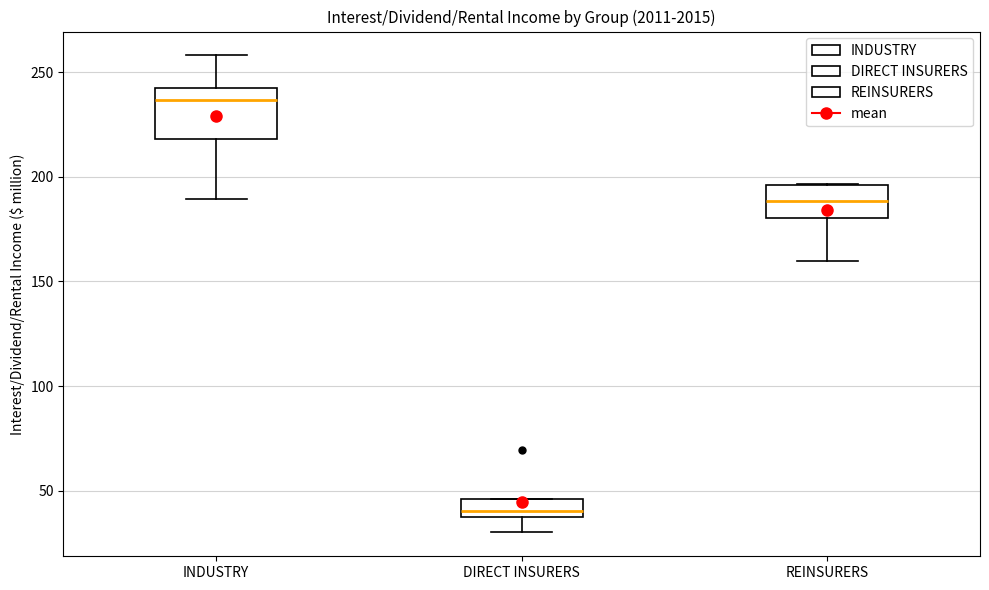

Which box's median line is the lowest?

DIRECT INSURERS